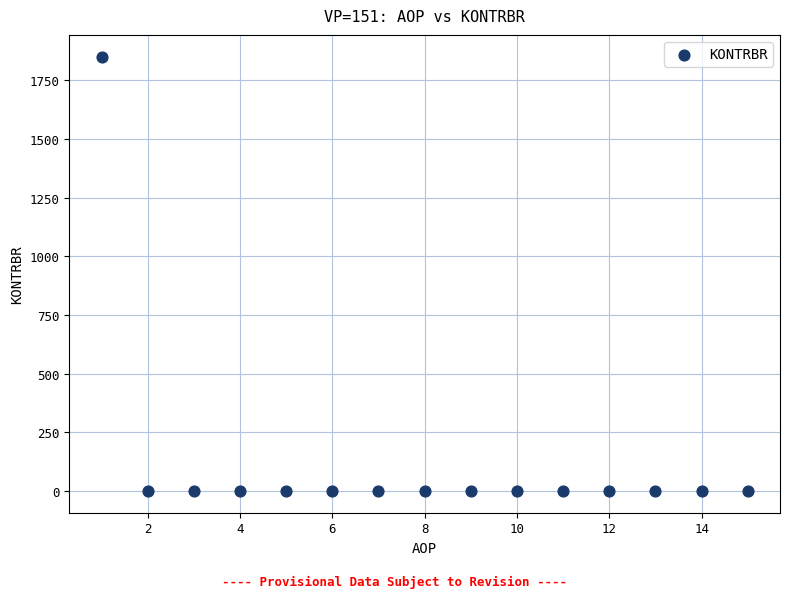

What is the range of X values (max minus min)?

14.0